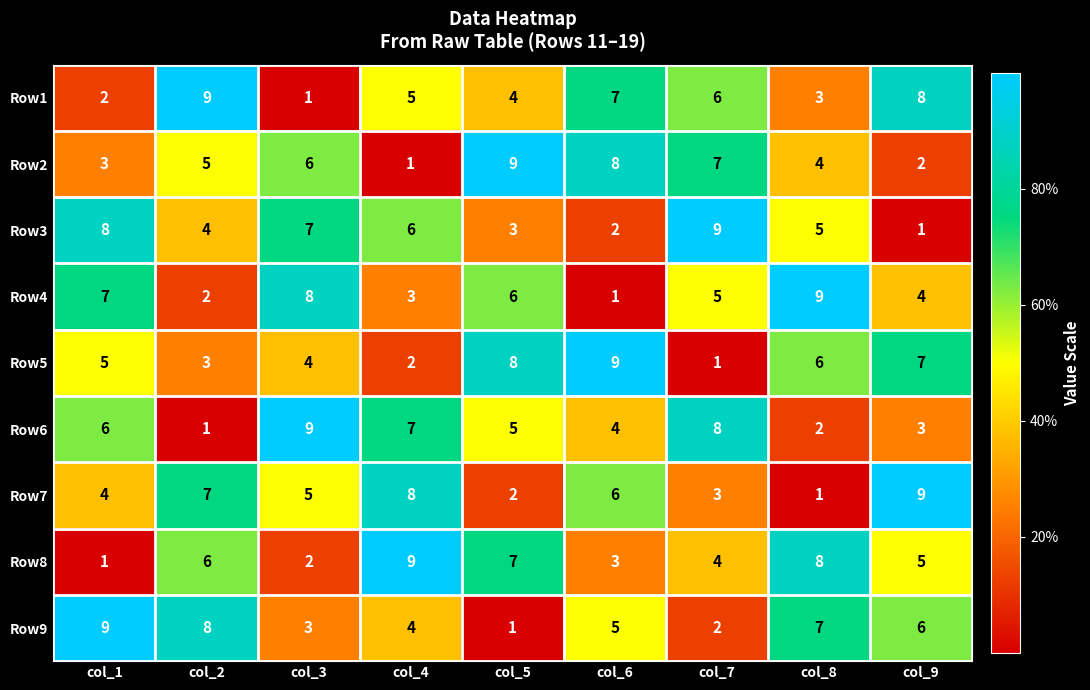

What is the maximum value shown in the chart?

9